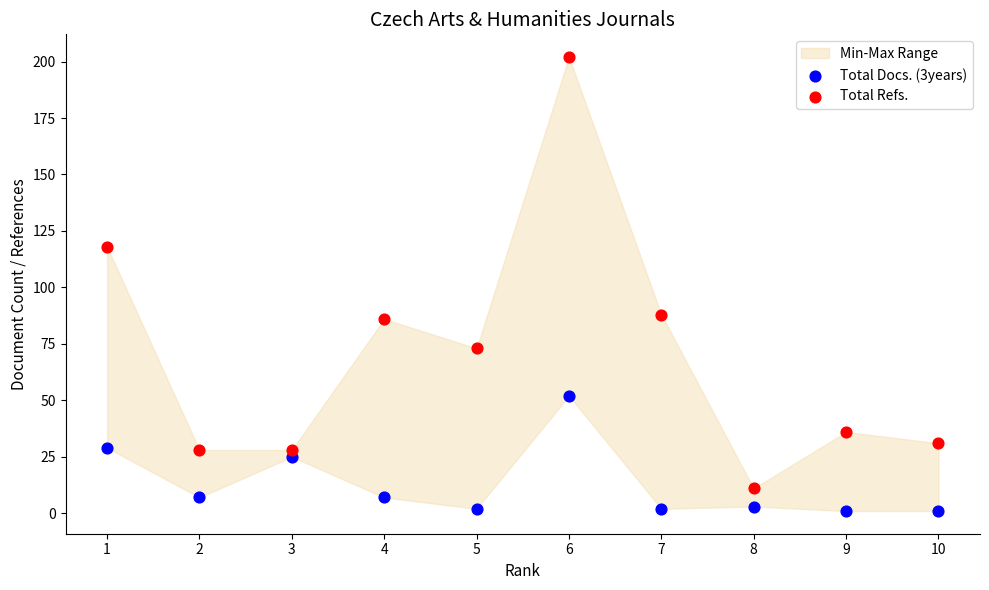

In the Total Refs. series, what Y value is closest to 106?

118